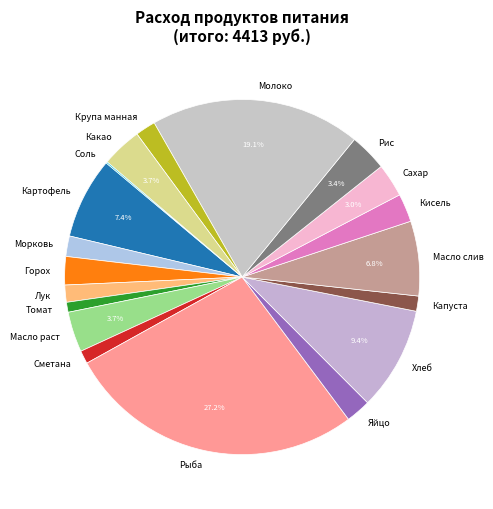

What percentage is the Рис slice, to the nearest percent?

3%